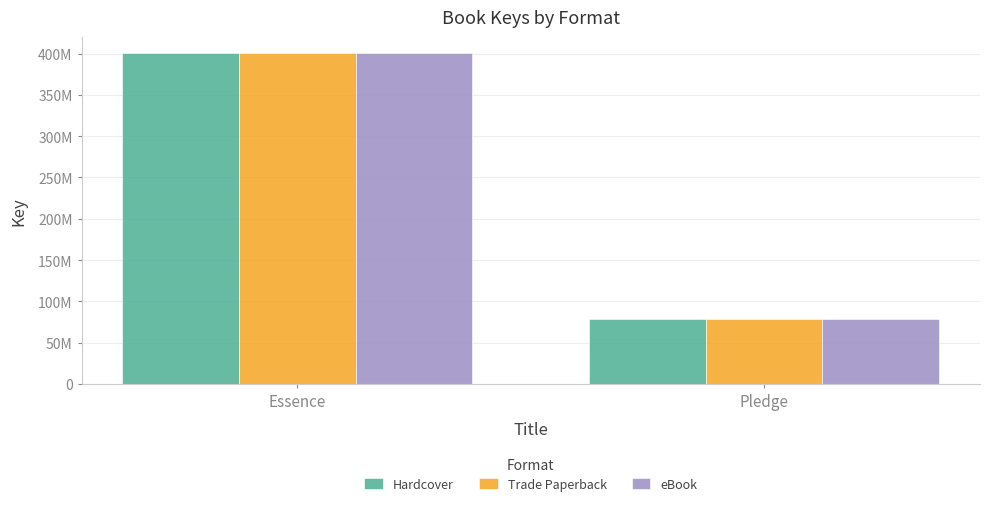

Reading right to left, what are all the values shown in this chart?

Hardcover: Pledge=78279617	Essence=400096491
Trade Paperback: Pledge=78279617	Essence=400096491
eBook: Pledge=78279617	Essence=400096491